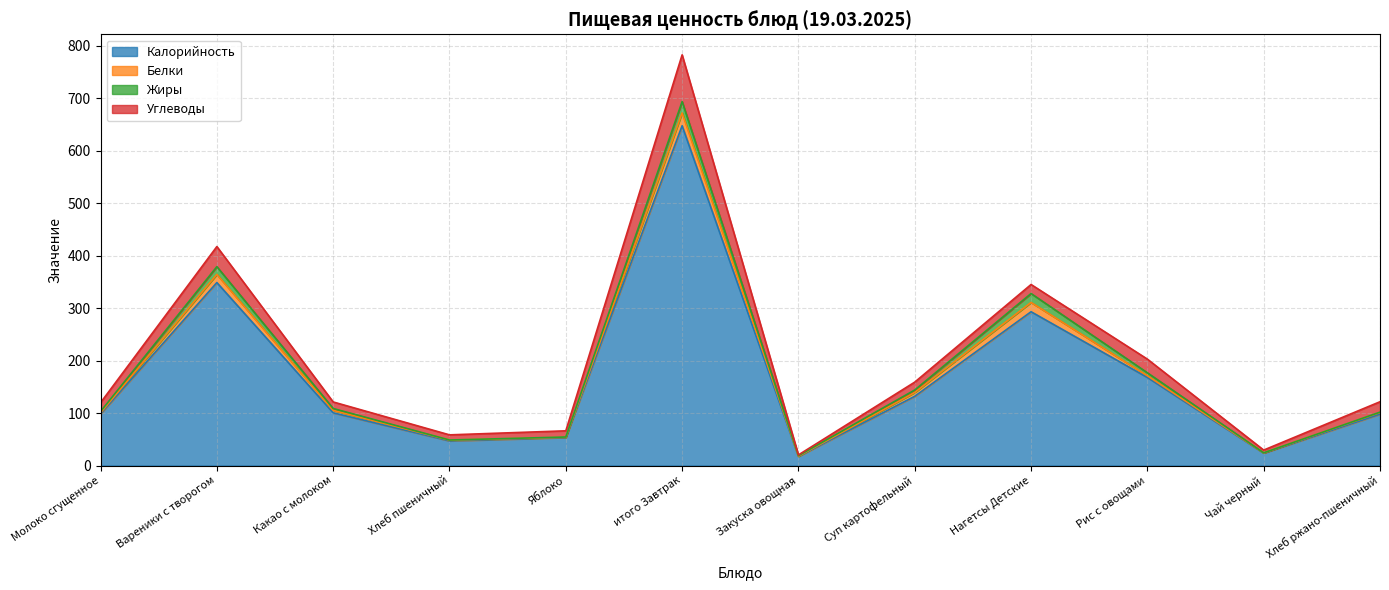

Reading left to right, list all the values displayed in this chart.

Калорийность: Молоко сгущенное=98.2	Вареники с творогом=348.6	Какао с молоком=100.4	Хлеб пшеничный=46.9	Яблоко=53.3	итого Завтрак=647.4	Закуска овощная=17.2	Суп картофельный=131.9	Нагетсы Детские=293.0	Рис с овощами=167.8	Чай черный=23.7	Хлеб ржано-пшеничный=97.8
Белки: Молоко сгущенное=2.2	Вареники с творогом=15.5	Какао с молоком=4.7	Хлеб пшеничный=1.5	Яблоко=0.5	итого Завтрак=24.4	Закуска овощная=0.5	Суп картофельный=7.3	Нагетсы Детские=17.7	Рис с овощами=3.2	Чай черный=0.4	Хлеб ржано-пшеничный=3.3
Жиры: Молоко сгущенное=2.6	Вареники с творогом=14.8	Какао с молоком=3.5	Хлеб пшеничный=0.2	Яблоко=0.5	итого Завтрак=21.6	Закуска овощная=1.0	Суп картофельный=4.7	Нагетсы Детские=17.0	Рис с овощами=5.7	Чай черный=0.1	Хлеб ржано-пшеничный=0.6
Углеводы: Молоко сгущенное=16.7	Вареники с творогом=38.3	Какао с молоком=12.5	Хлеб пшеничный=9.8	Яблоко=11.8	итого Завтрак=89.1	Закуска овощная=1.5	Суп картофельный=15.0	Нагетсы Детские=17.2	Рис с овощами=26.0	Чай черный=5.2	Хлеб ржано-пшеничный=19.8